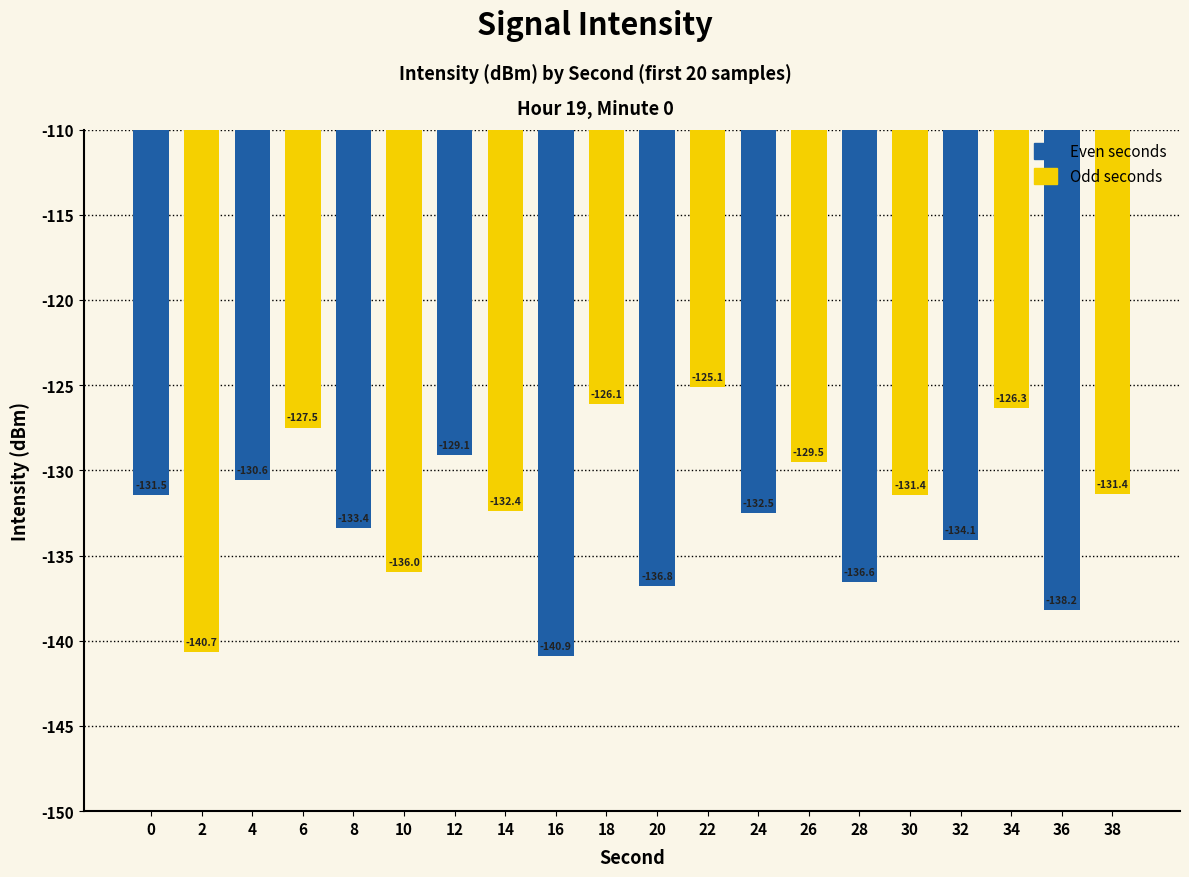

Where does the data first go above -131?

4